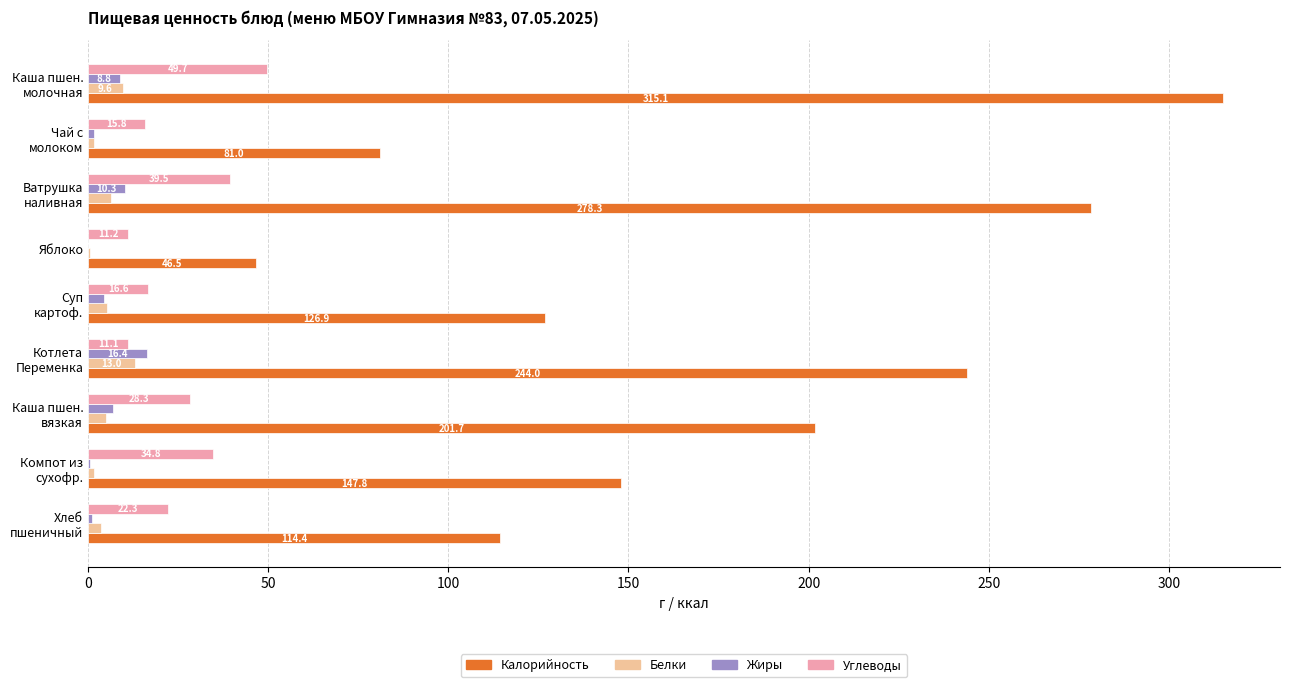

What is the maximum value shown in the chart?

315.1